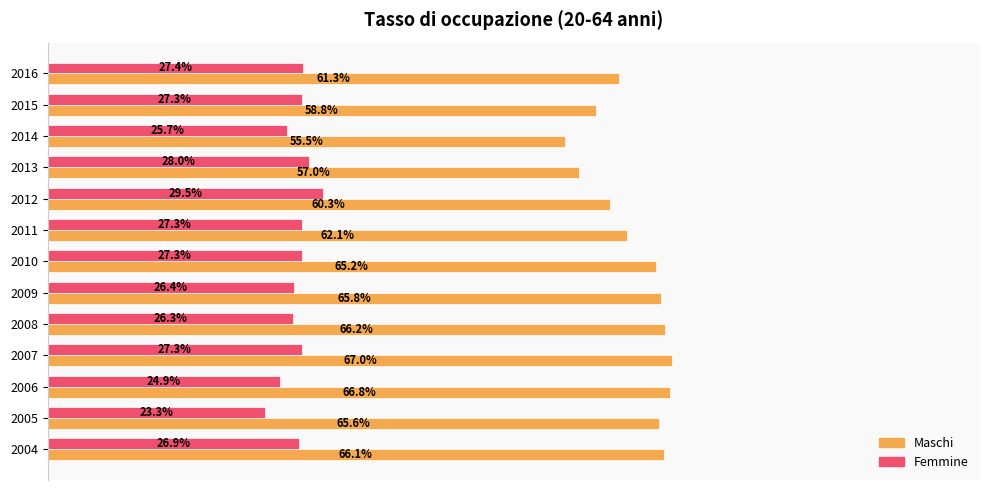

Which series has the largest total across all categories?

Maschi